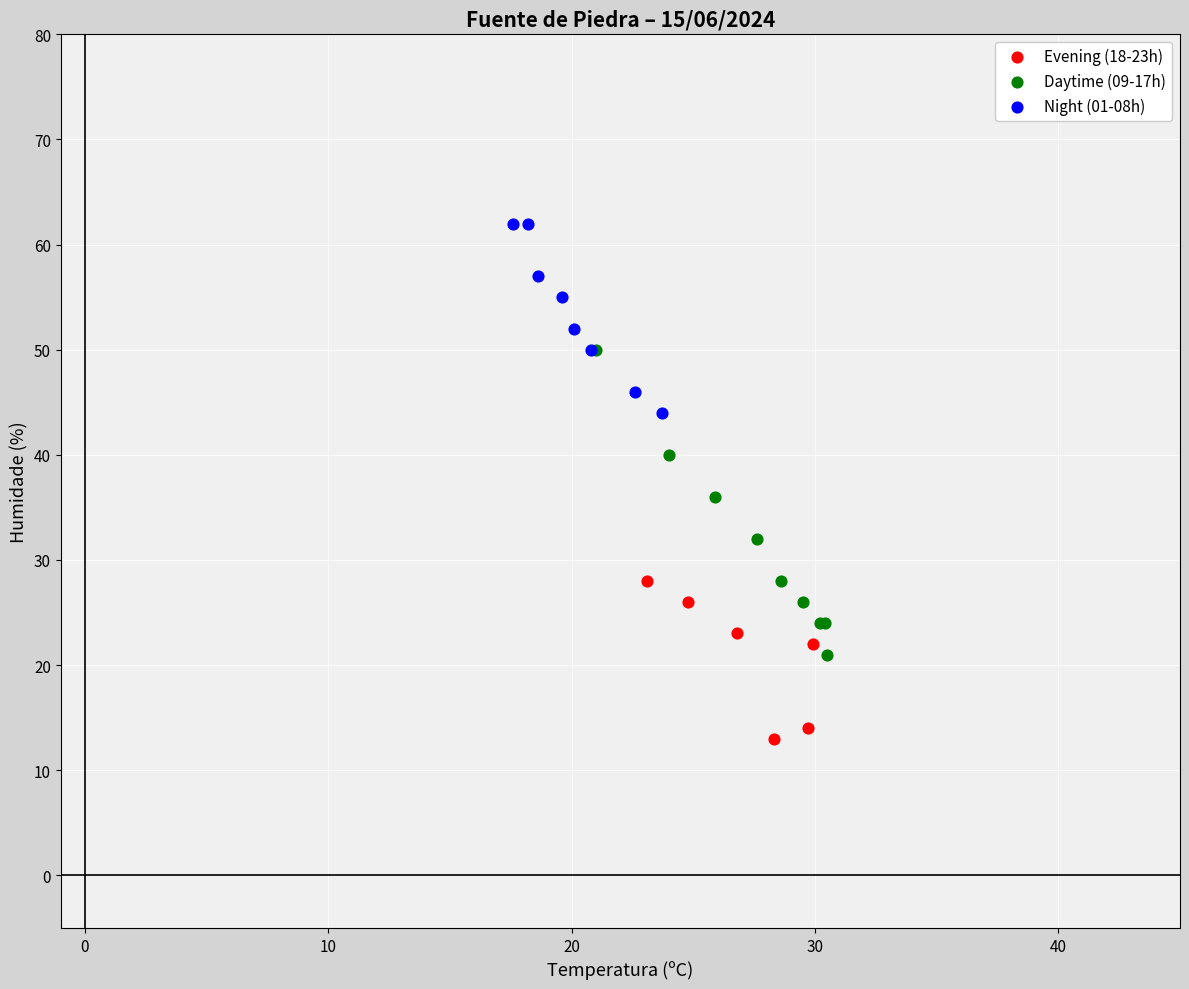

Which series has the largest Y range (max minus min)?

Daytime (09-17h)